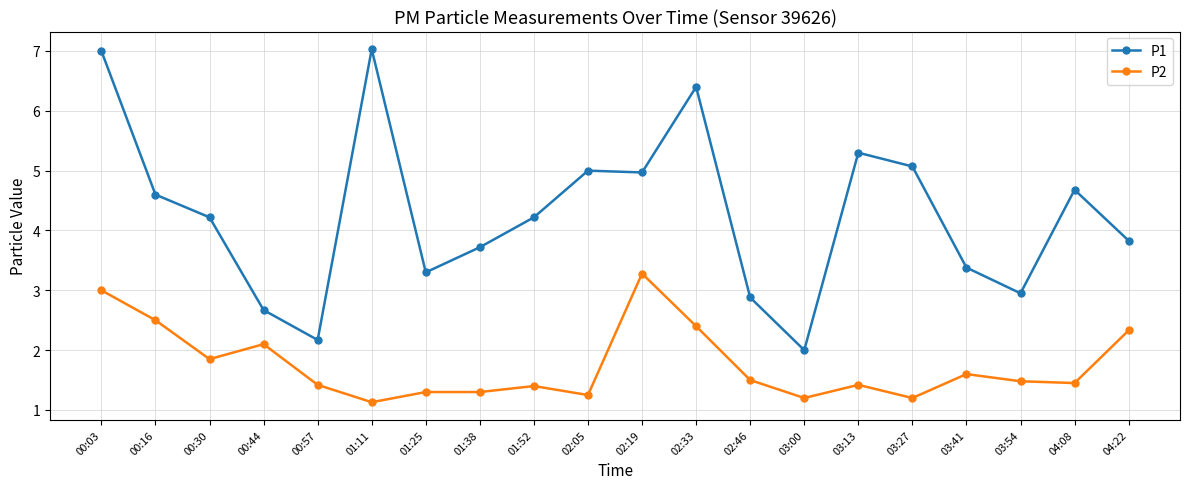

True or false: P2 has a value of 0.3 at 02:05.

False